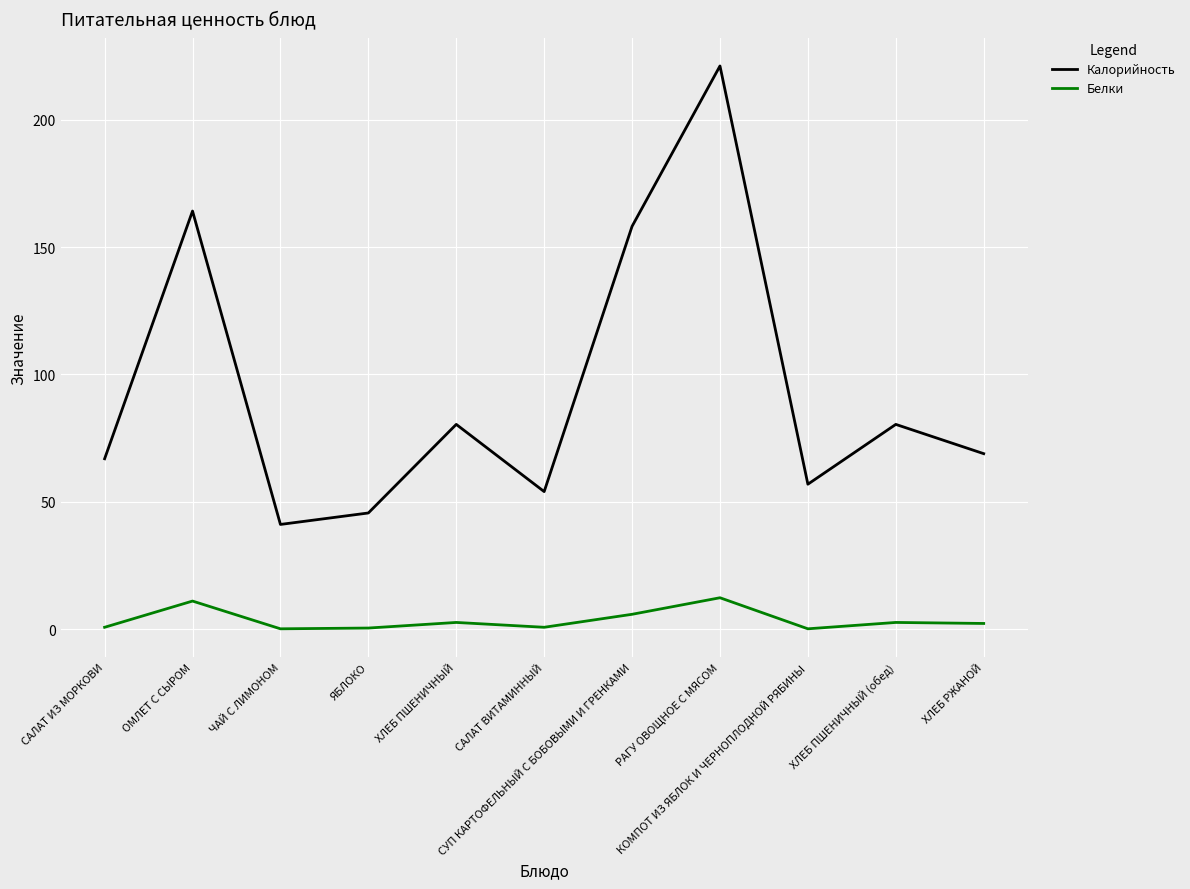

What is the difference between the second highest and second lowest values in the Калорийность series?

118.6